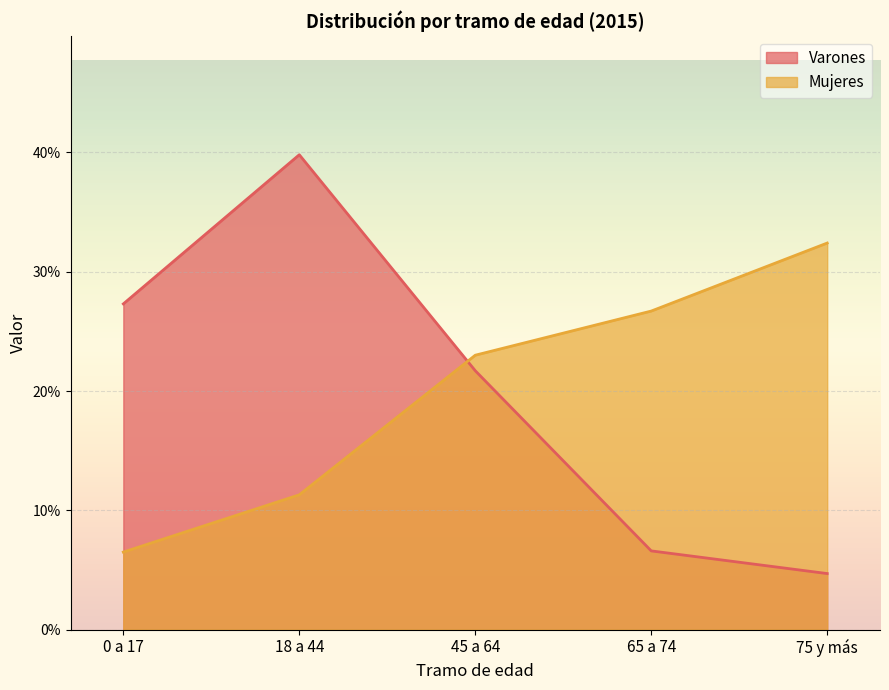

Which series has the largest total across all categories?

Varones